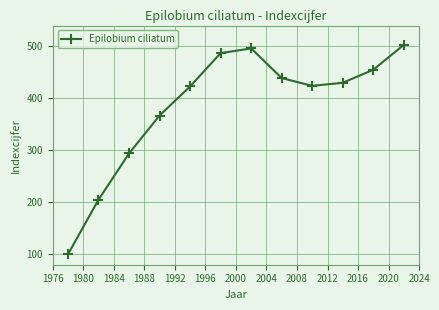

True or false: there are more than 1 points higher than both neighbors.

False